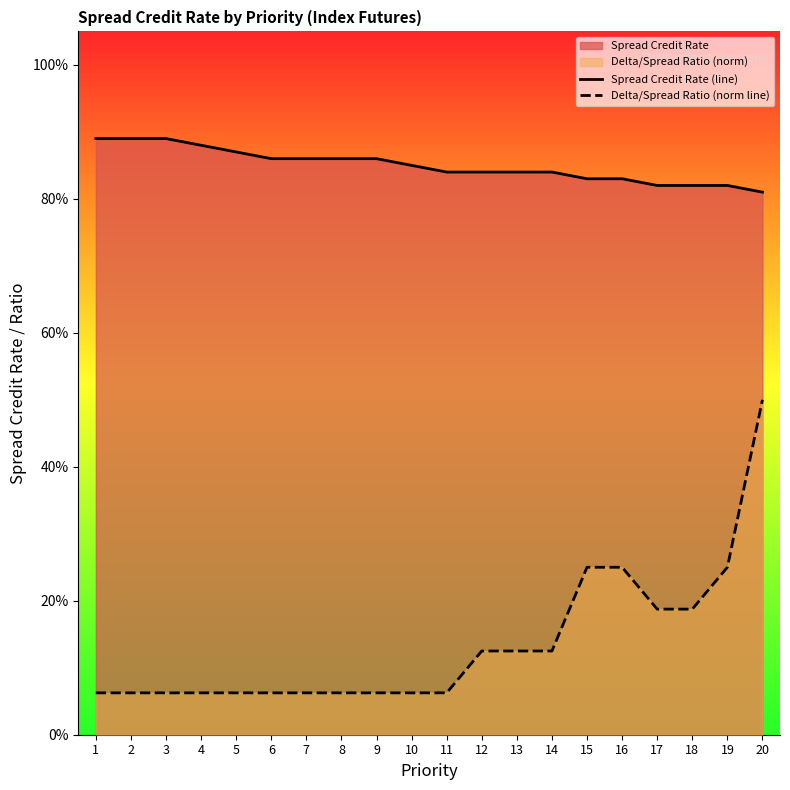

Read the Delta/Spread Ratio (norm line) value at 3.

0.1